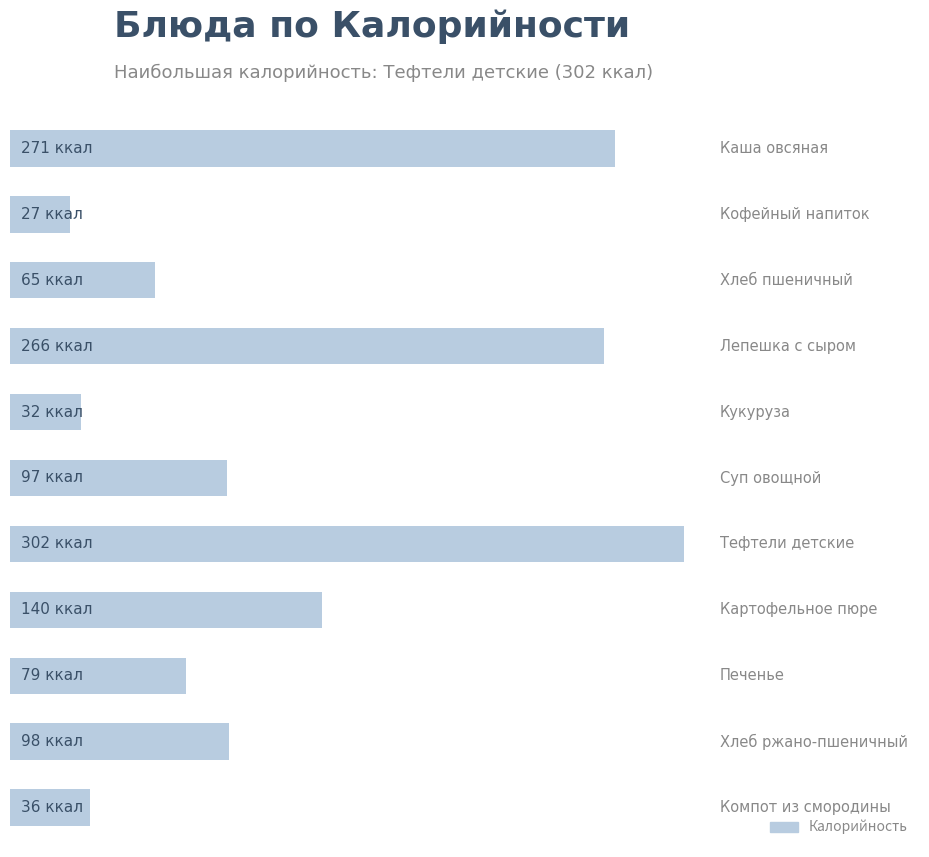

How many bars are there in total?

11